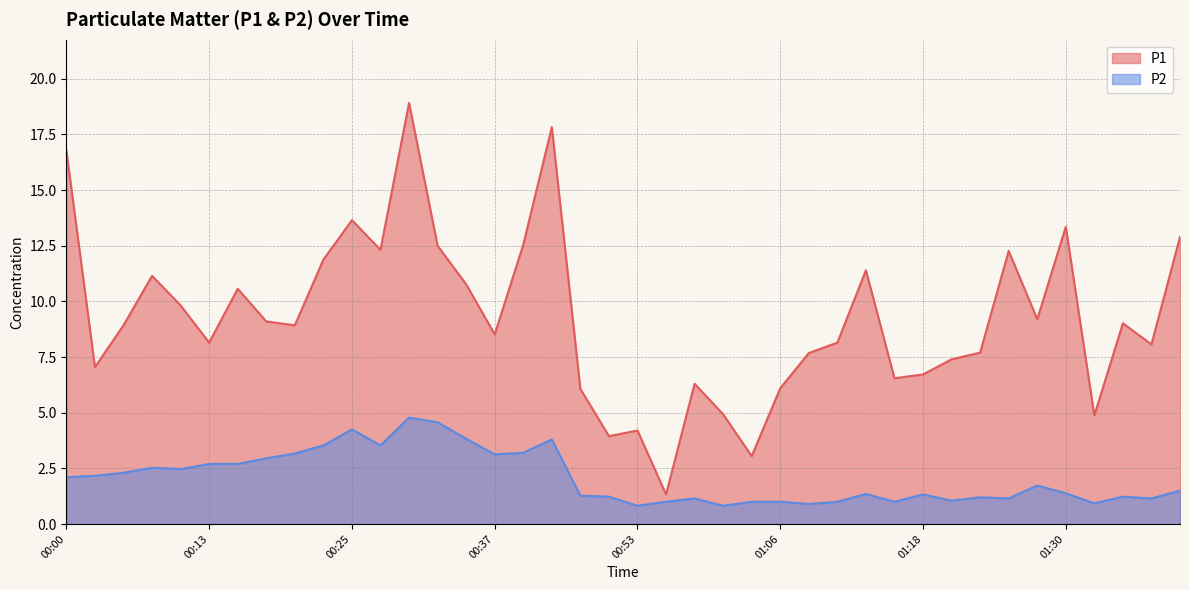

Between 00:08 and 01:25, which series saw the biggest shift?

P2